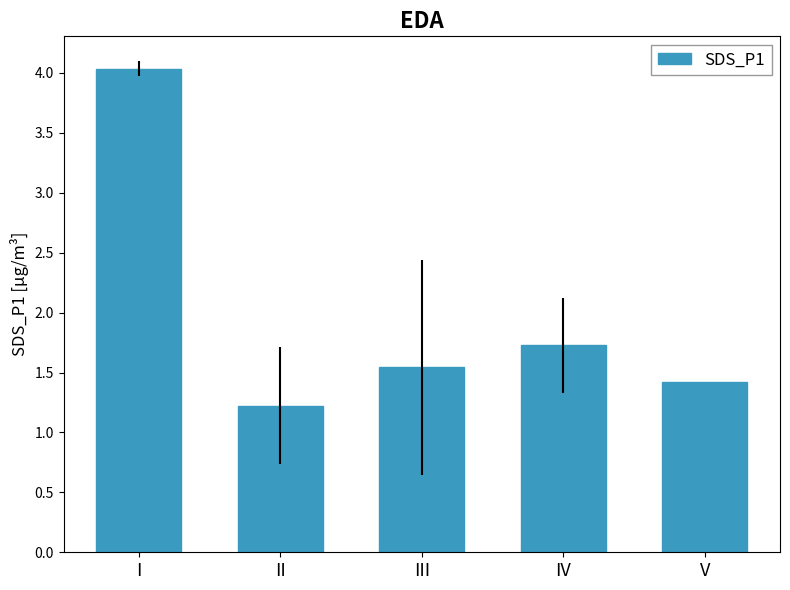

Which has a higher value, IV or I?

I